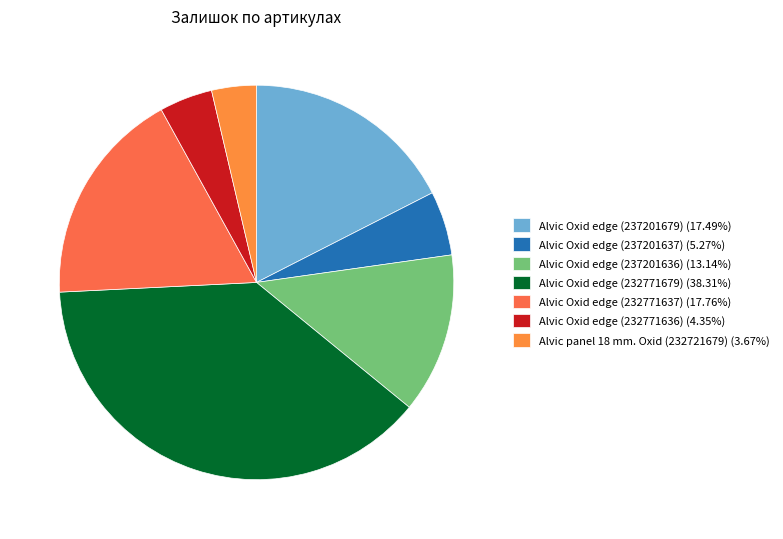

How many slices are in this pie chart?

7